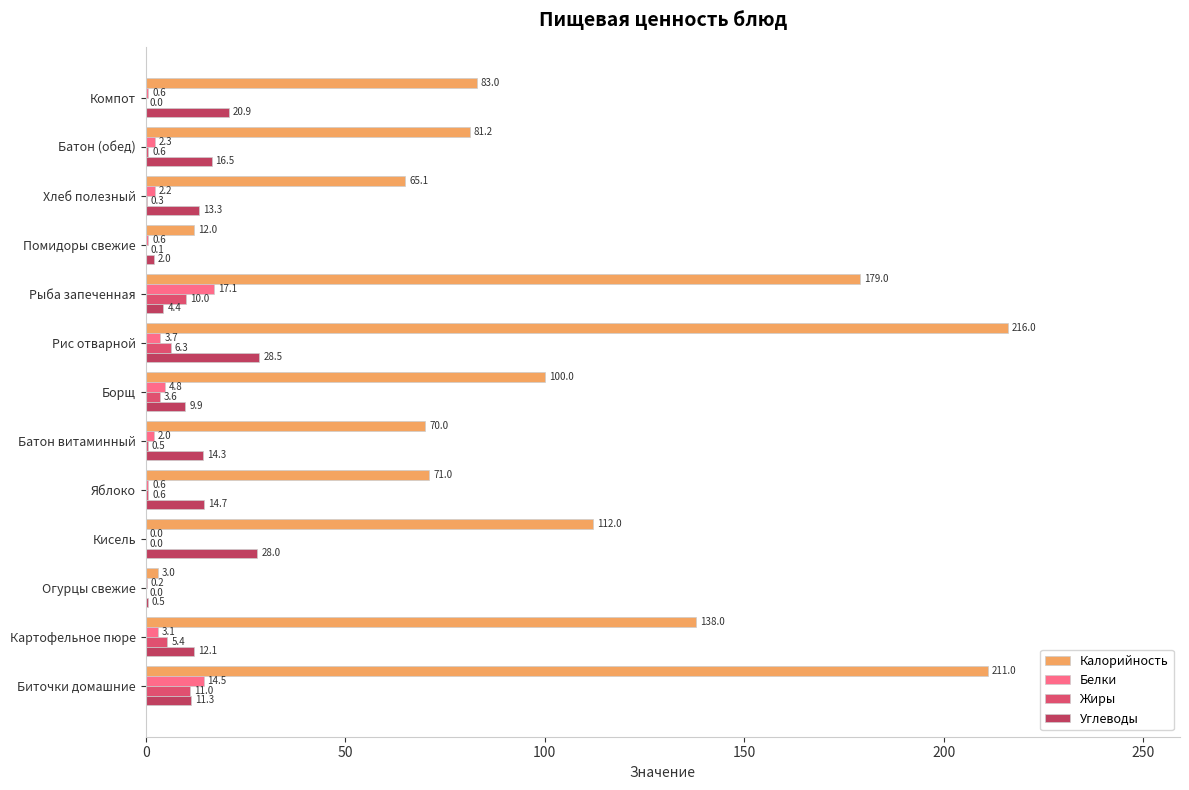

What is the maximum value shown in the chart?

216.0